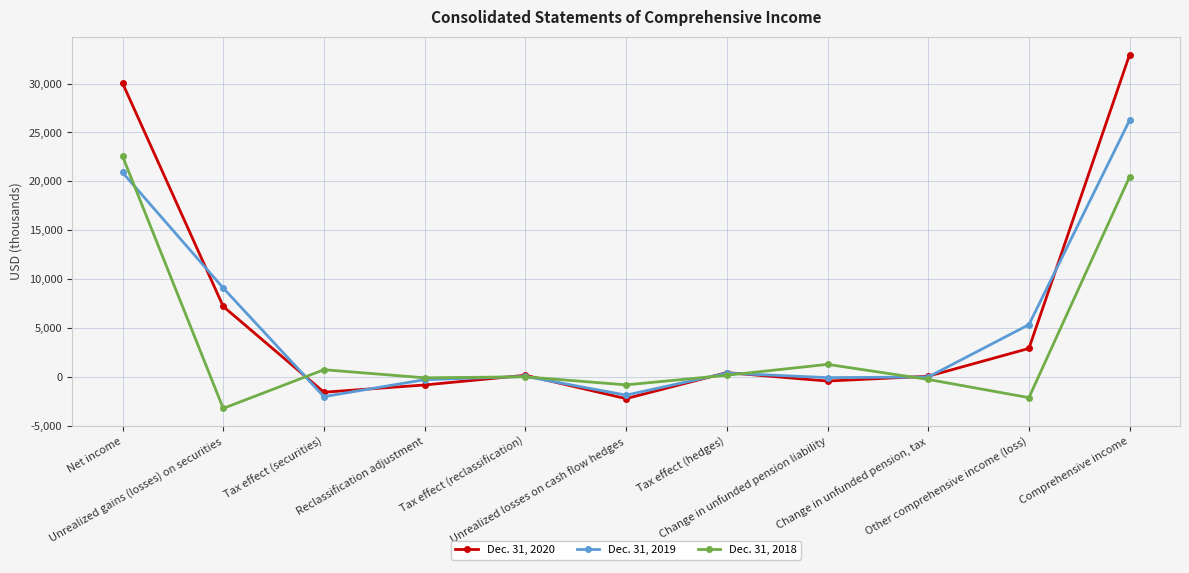

At which category does the chart reach its peak across all series?

Comprehensive income